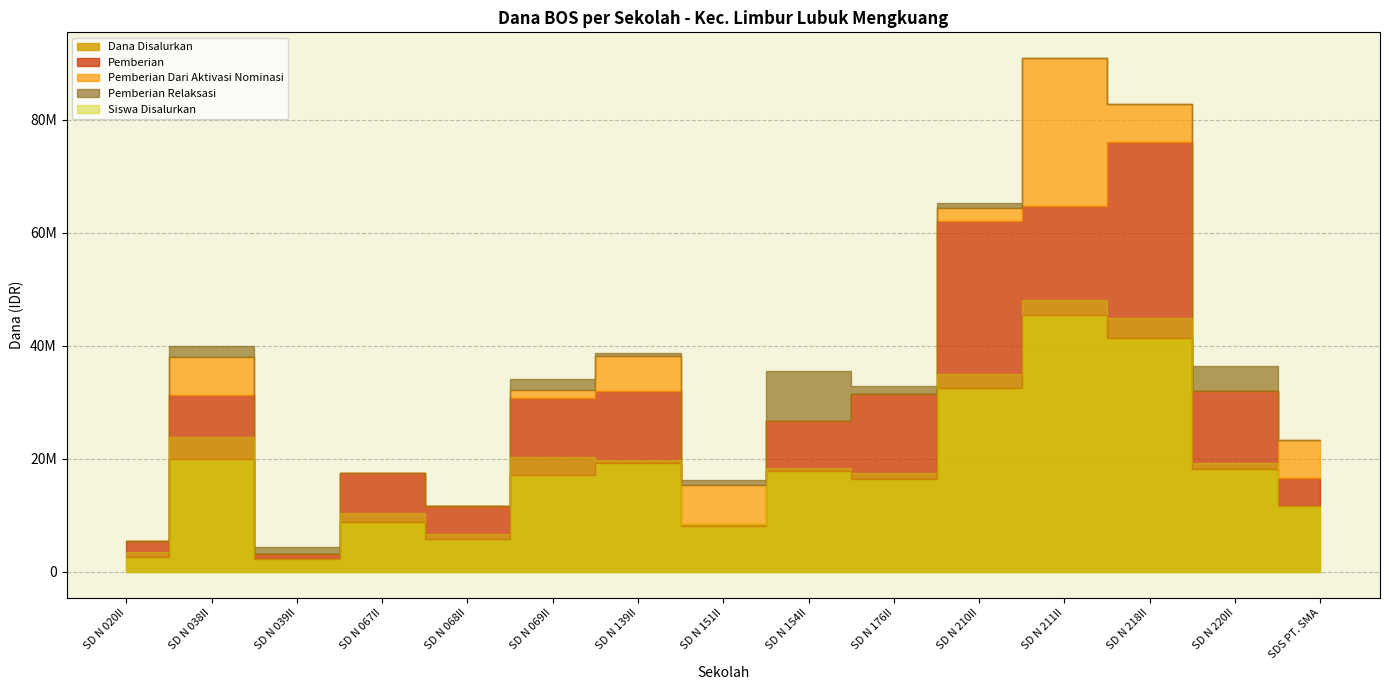

Where does the Pemberian Relaksasi series first go above 900000?

SD N 038II